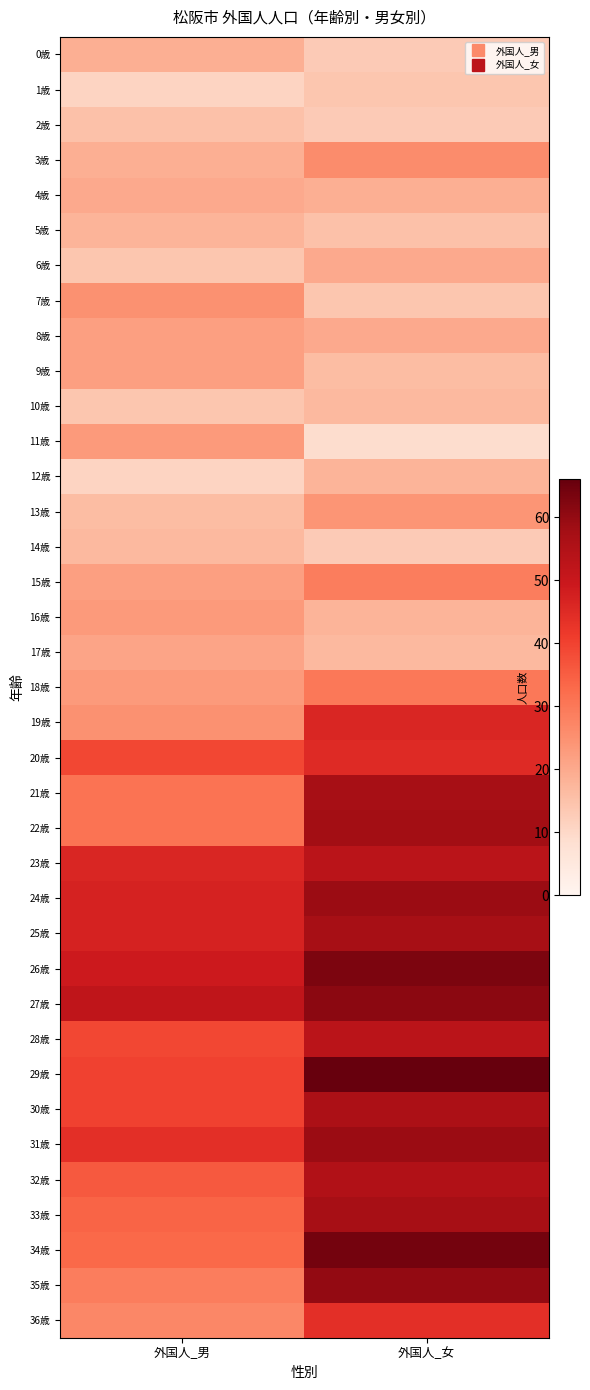

At which category is the sum across all series the highest?

外国人_女